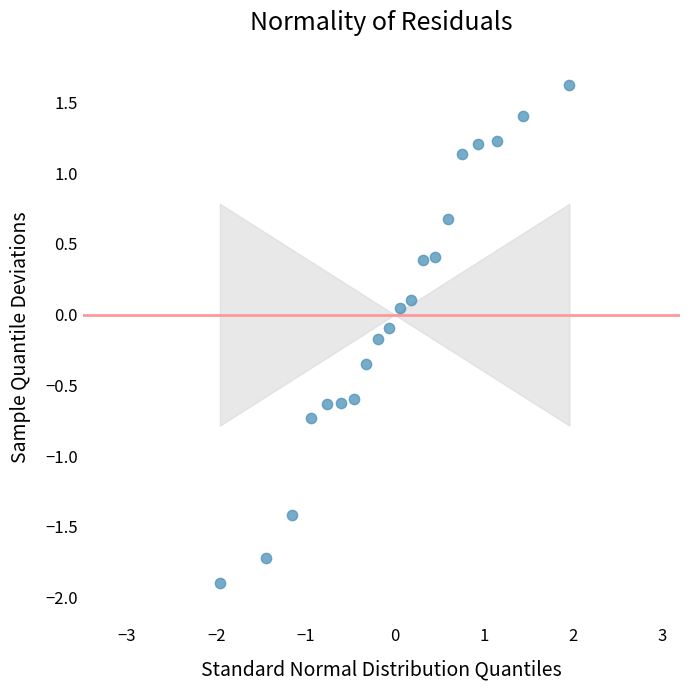

What is the range of X values (max minus min)?

3.9